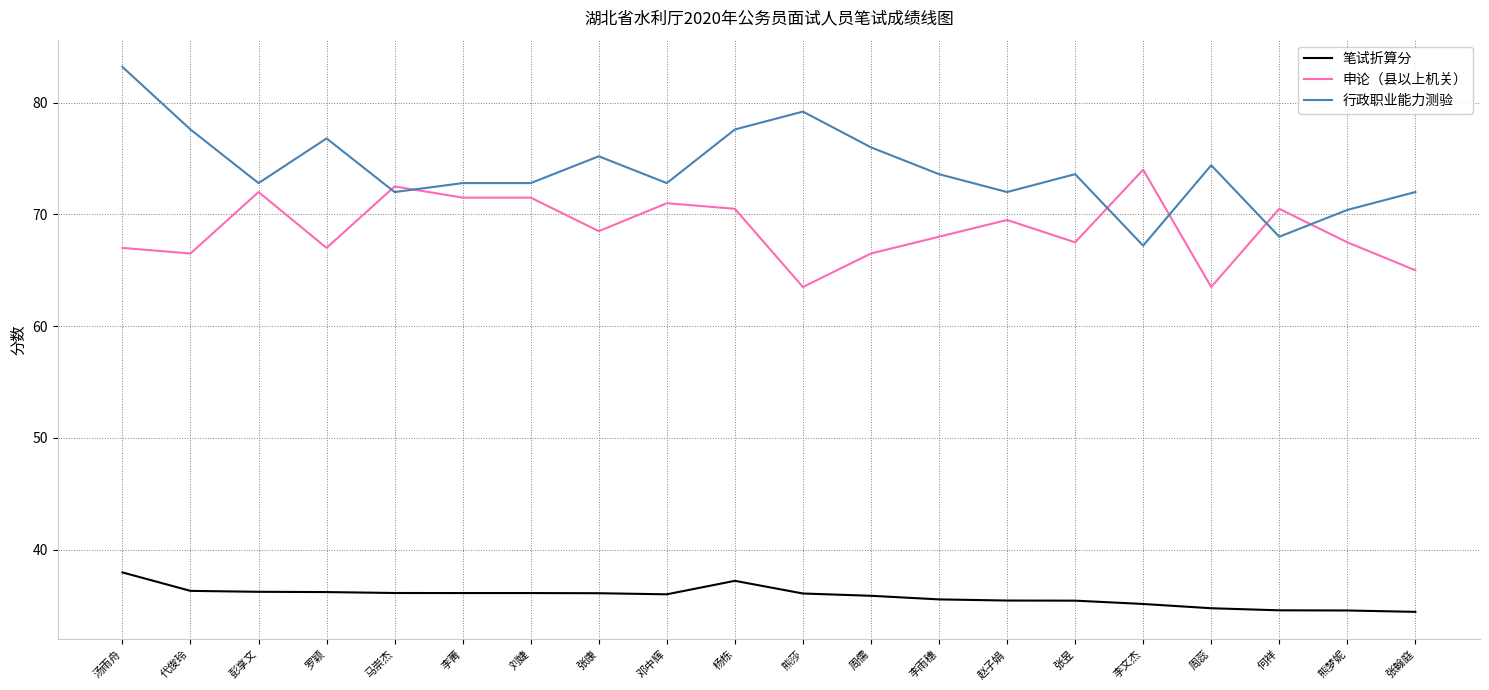

What is the spread (max minus min) of values at 张翰庭?

37.6